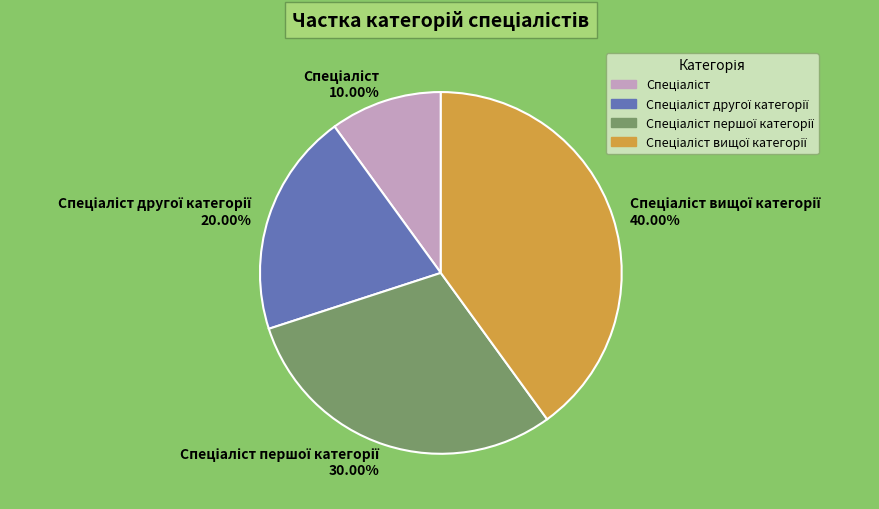

Is there any slice that represents more than half of the pie?

No